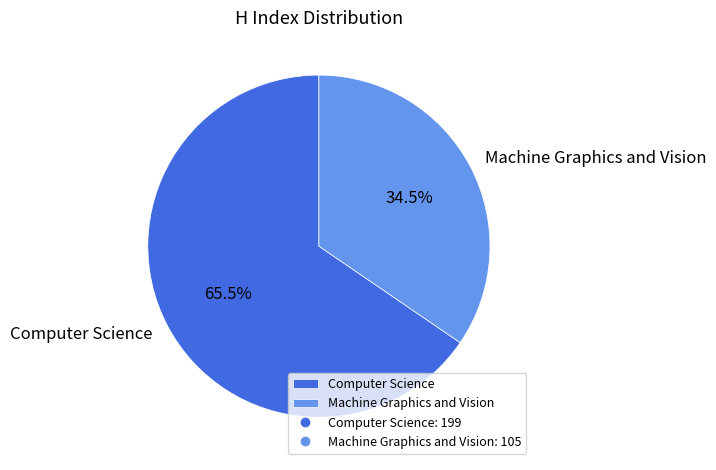

Which slice is the smallest?

Machine Graphics and Vision